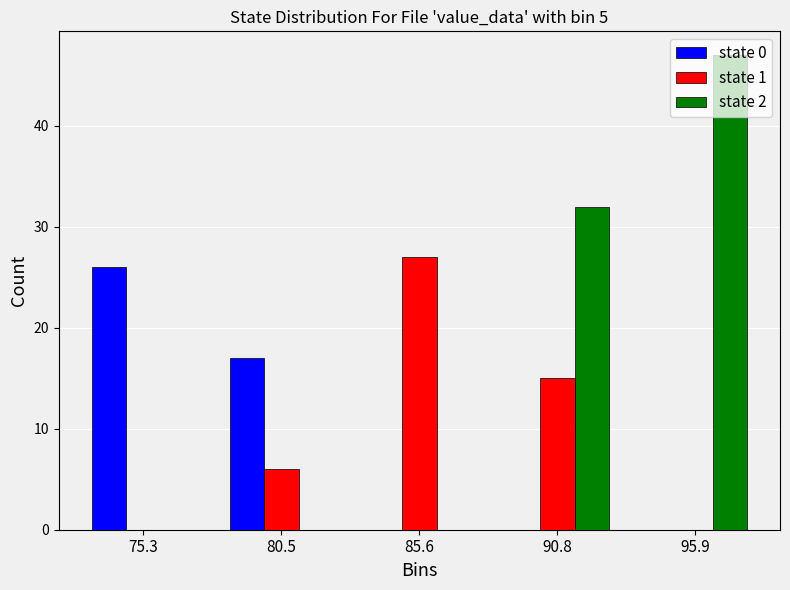

At which label is state 2 closest to 23?

90.8